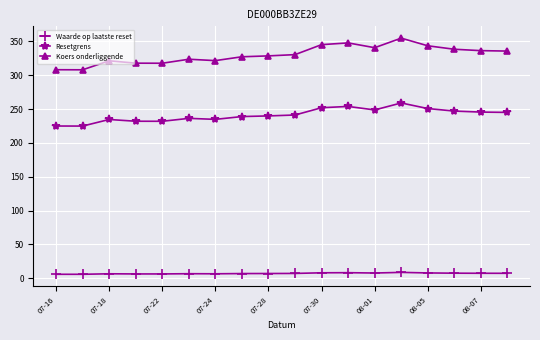

Does the chart have visible grid lines?

Yes